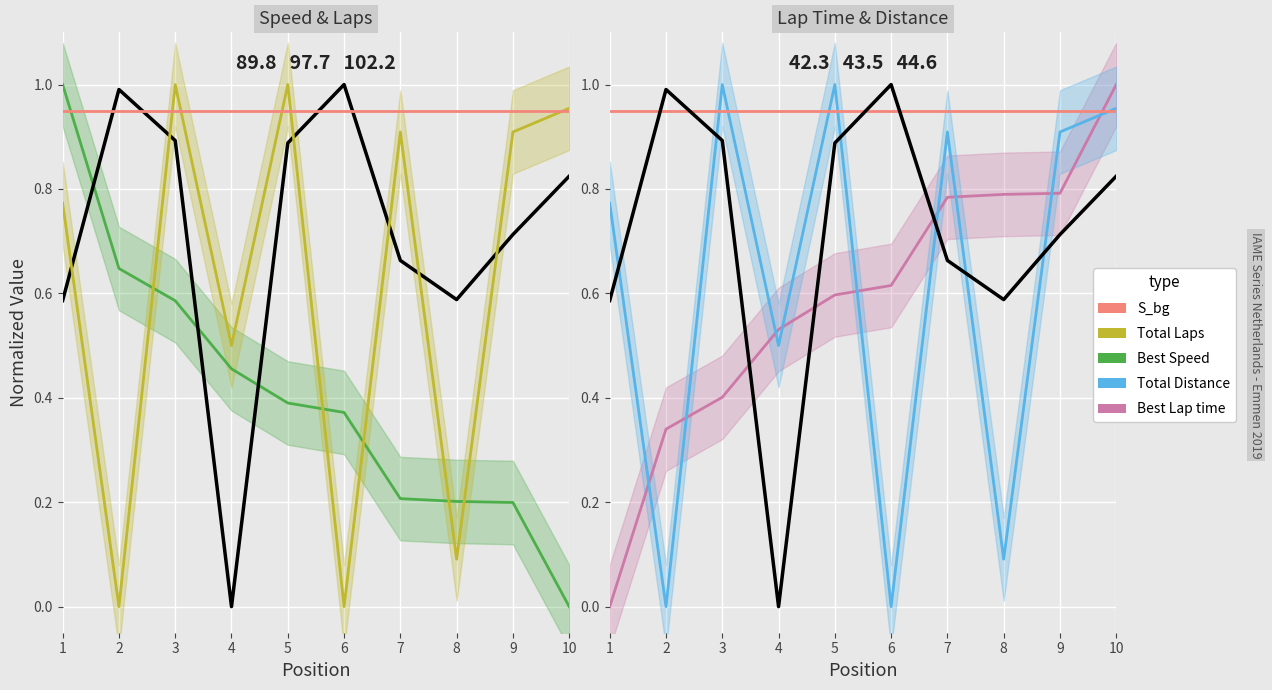

Which has a higher value, 1 or 3?

3